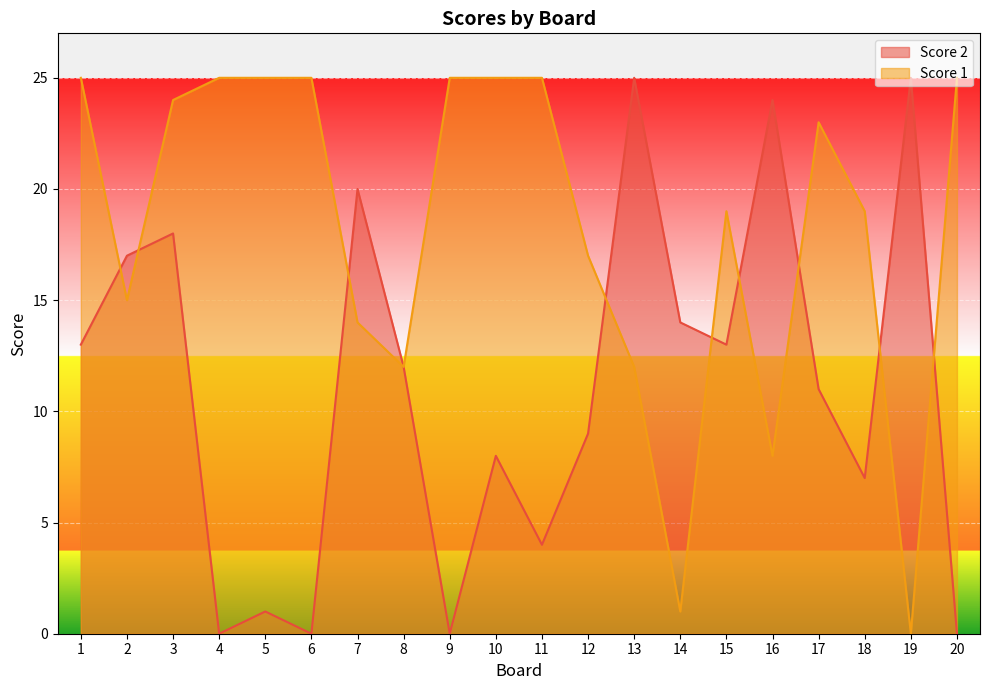

The value of Score 2 at 5 is 2. True or false?

False